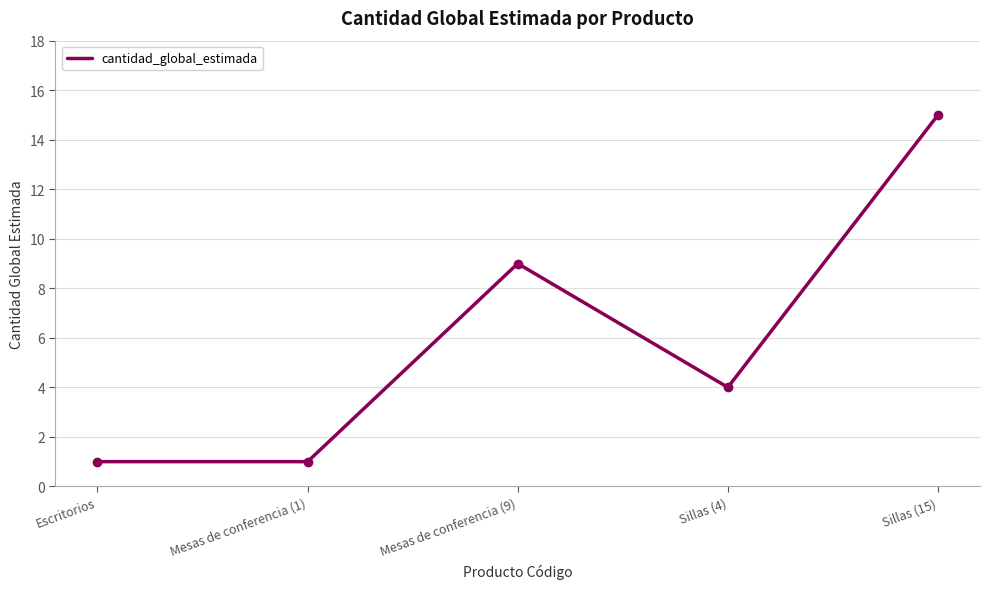

Where is the first local maximum?

Mesas de conferencia (9)